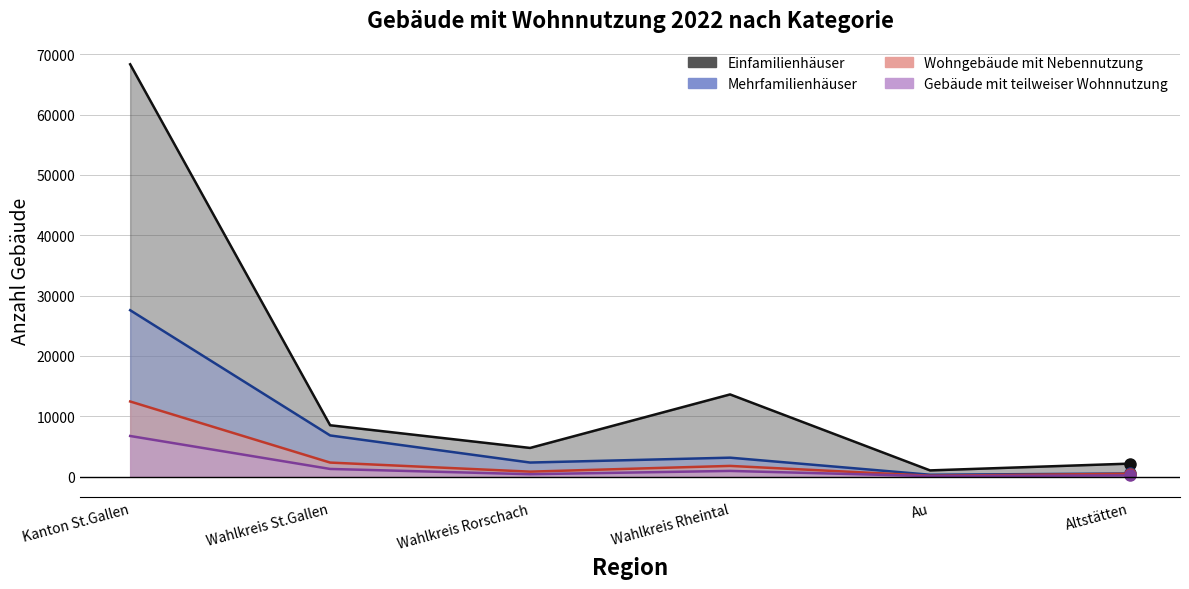

Is it true that Wohngebäude mit Nebennutzung equals 2329 at Wahlkreis St.Gallen?

True